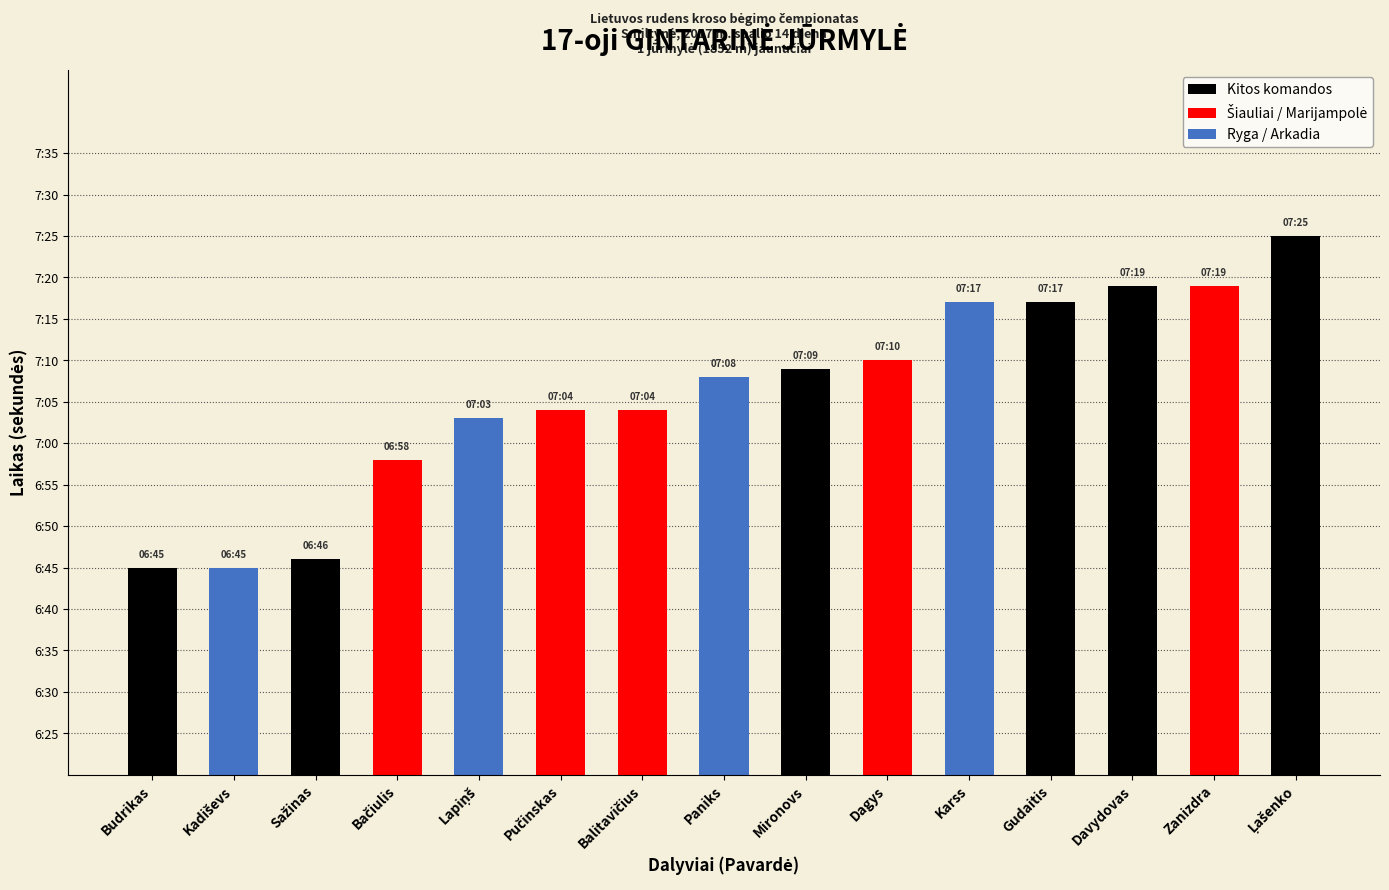

Which series has the widest spread of values?

Kitos komandos